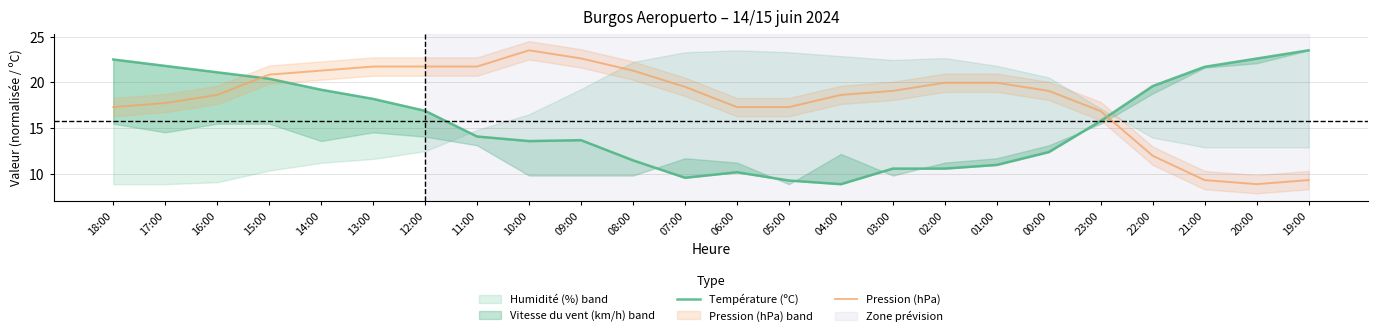

What is the label of the 22nd point from the right?

16:00